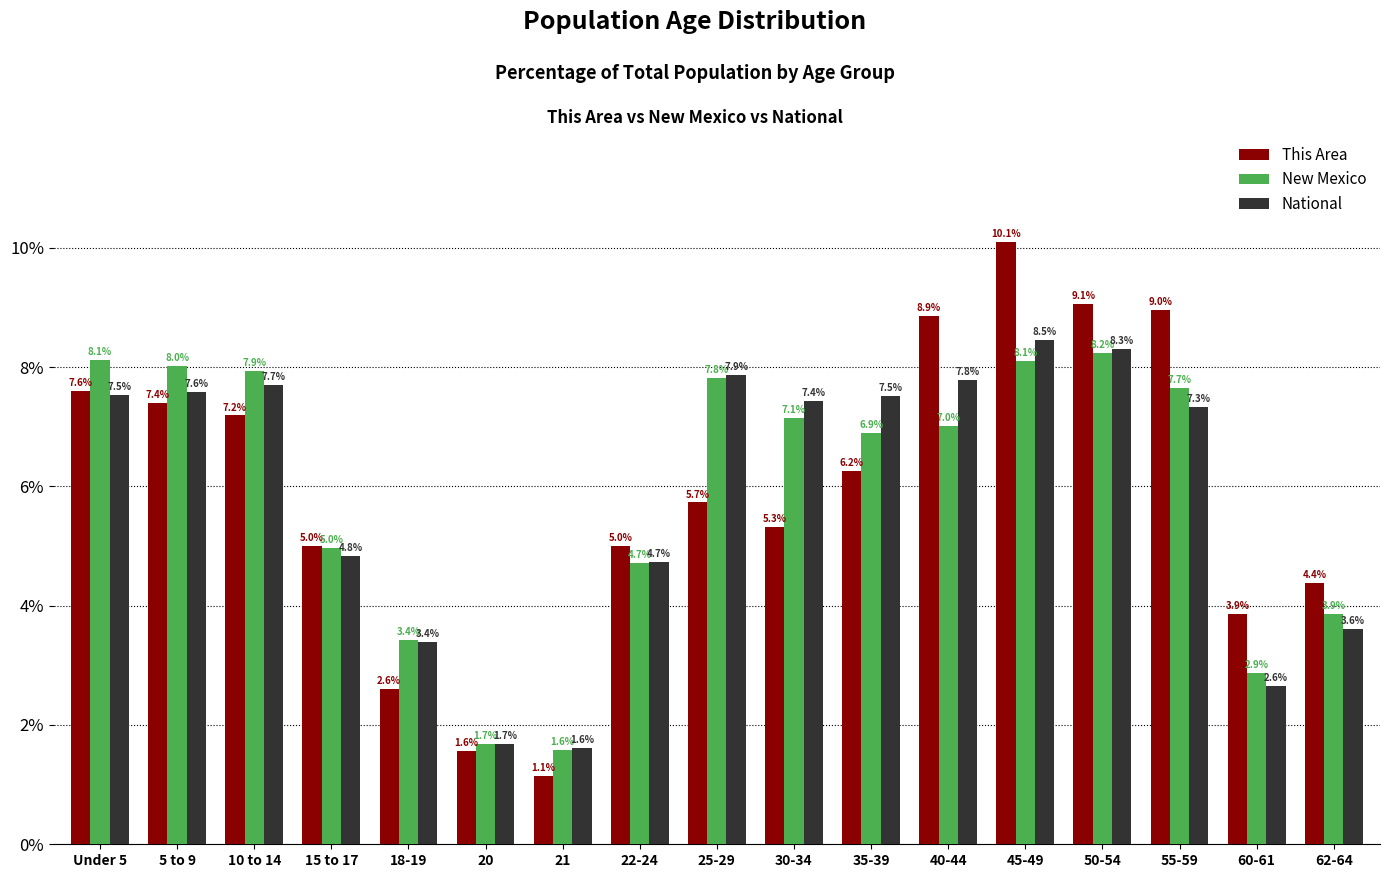

Is the value of National at 45-49 greater than the value of This Area at 50-54?

No